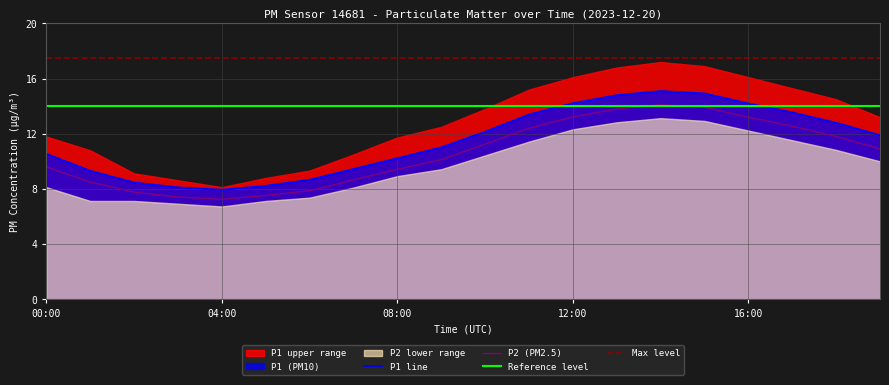

Rank the series by their maximum value, from highest to lowest.

P1, P2